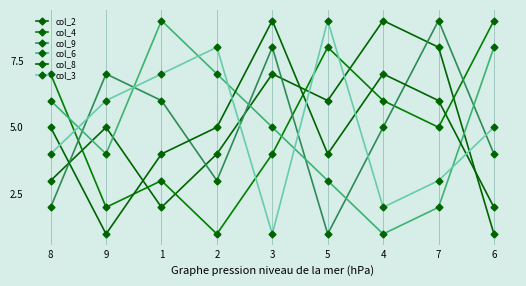

In col_6, how many points are higher than both neighbors (excluding endpoints)?

1